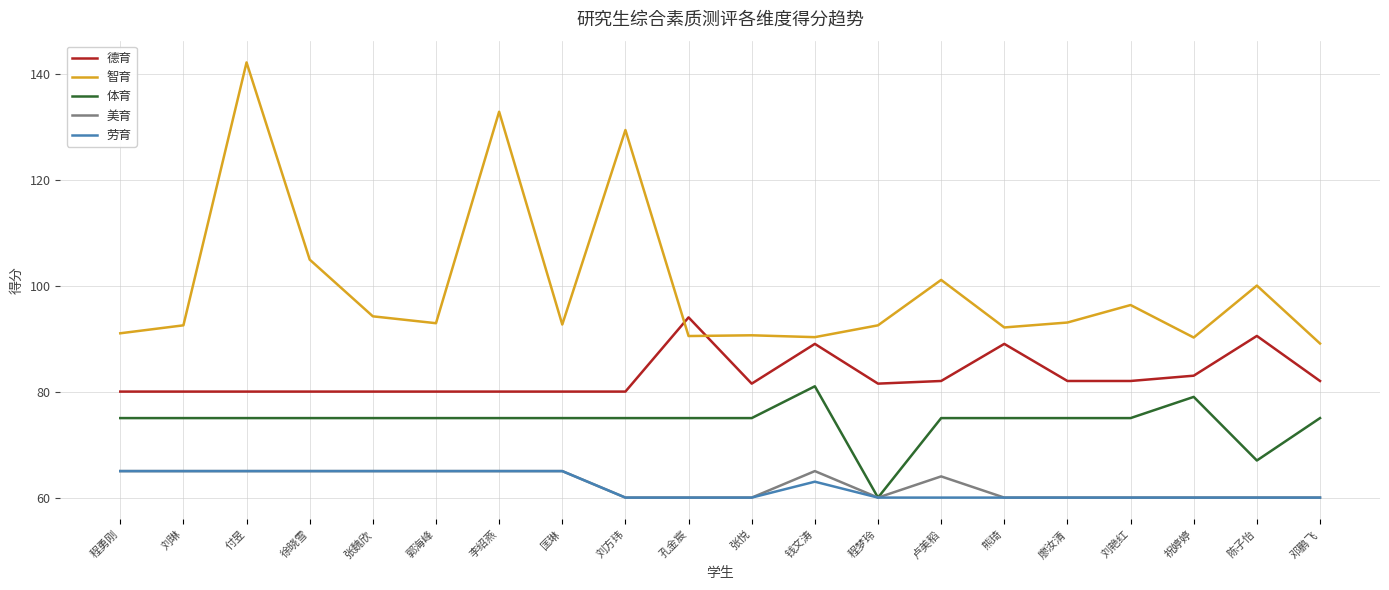

What position from the left is 刘艳红?

17